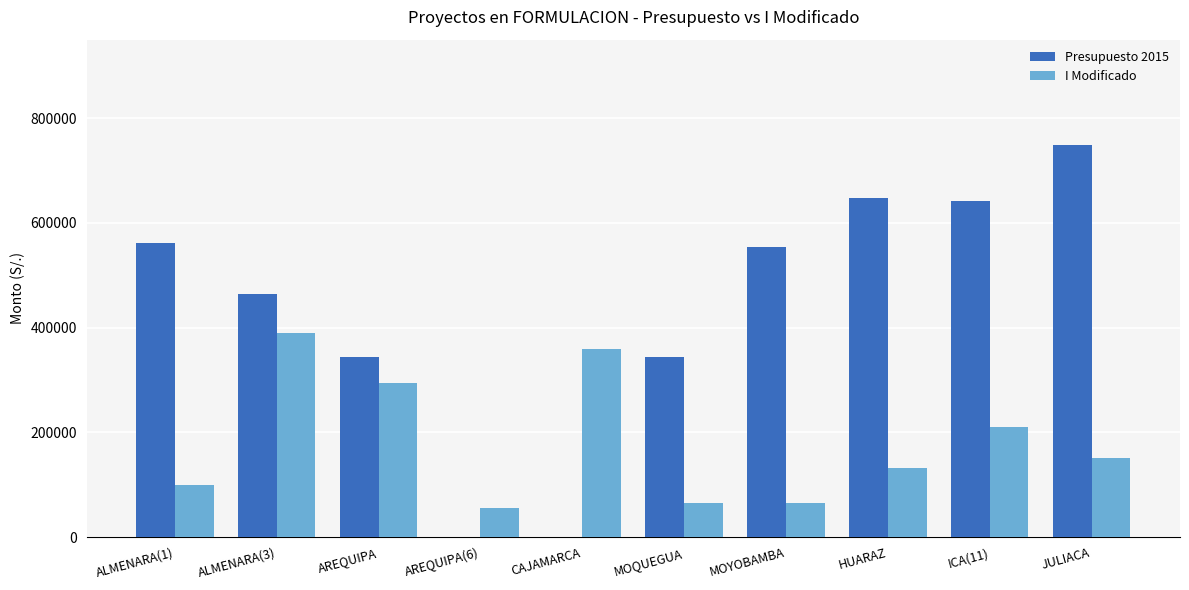

What is the greatest value displayed?

749038.9